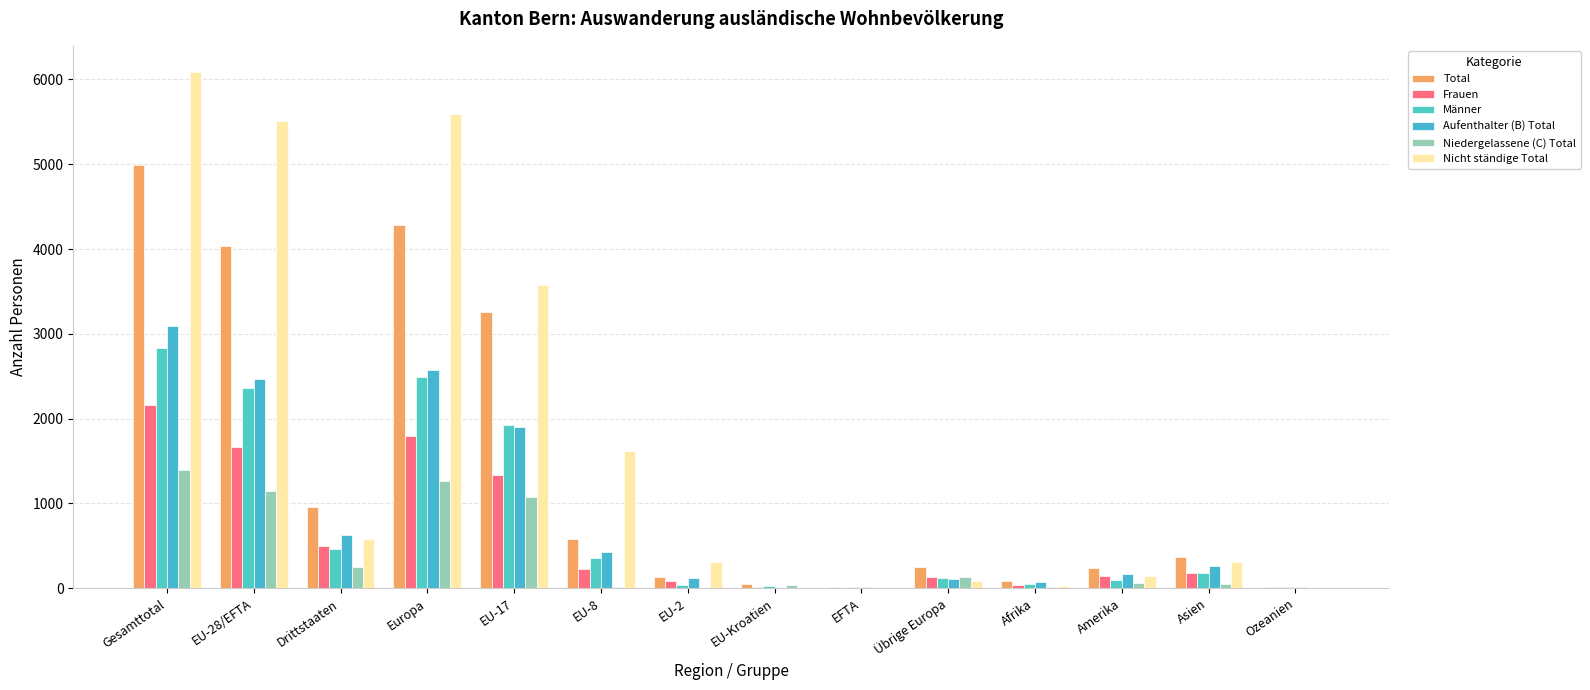

At which label is Nicht ständige Total closest to 3049?

EU-17